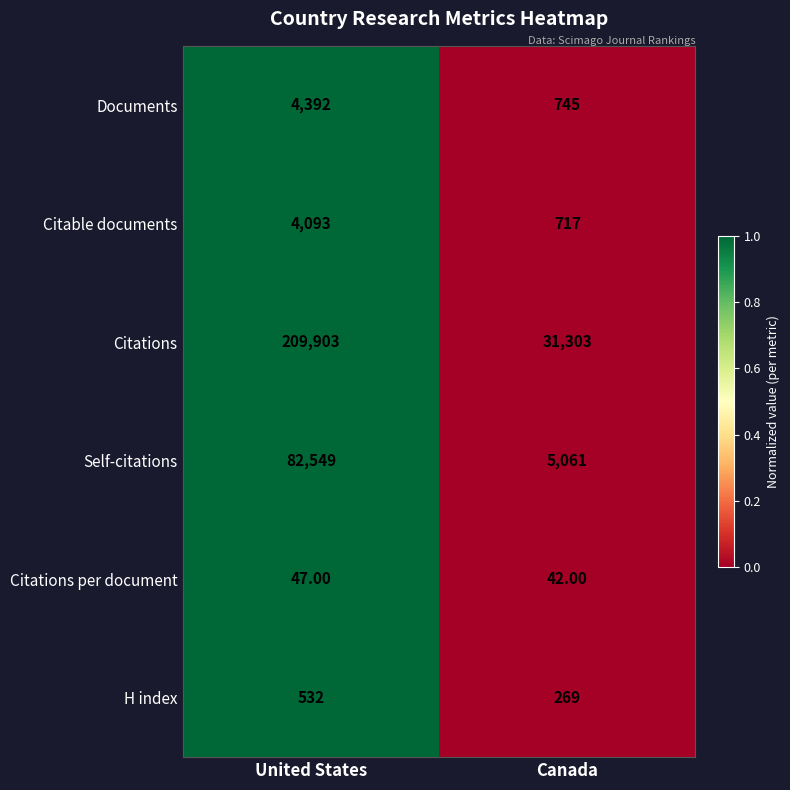

Which category has the lowest value in the H index series?

Canada